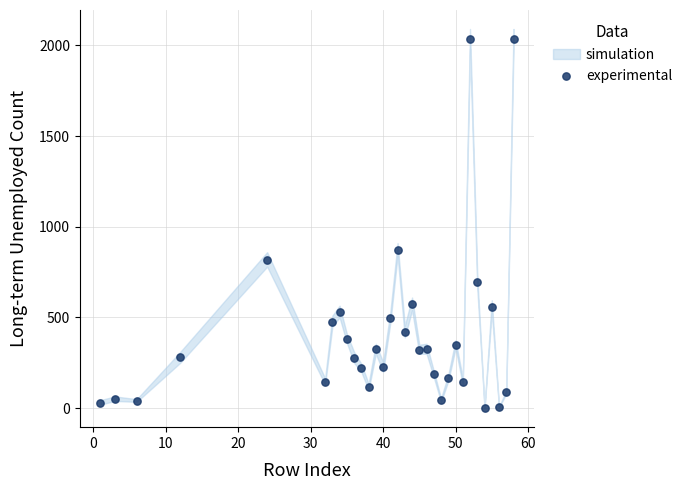

What Y value in the scatter plot is closest to 1017?

871